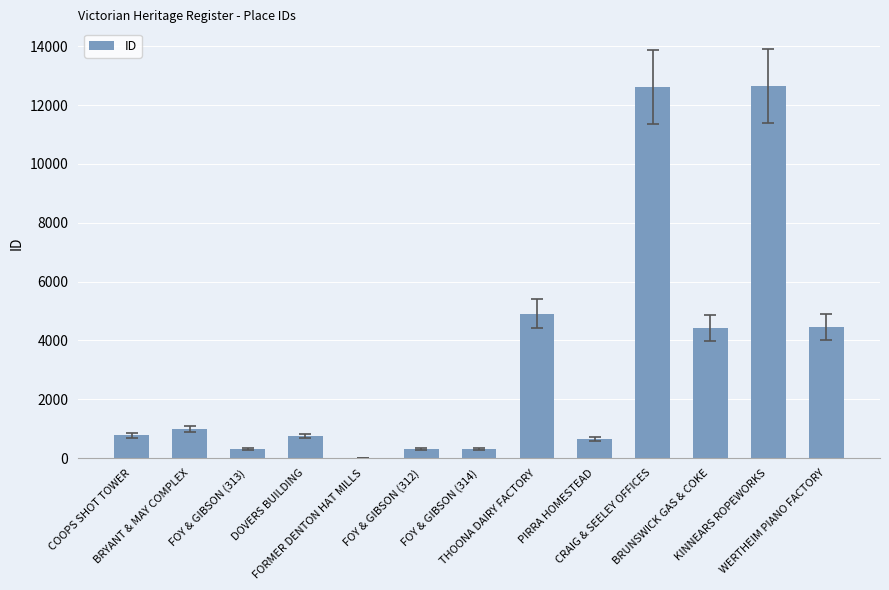

Are the bars horizontal?

No